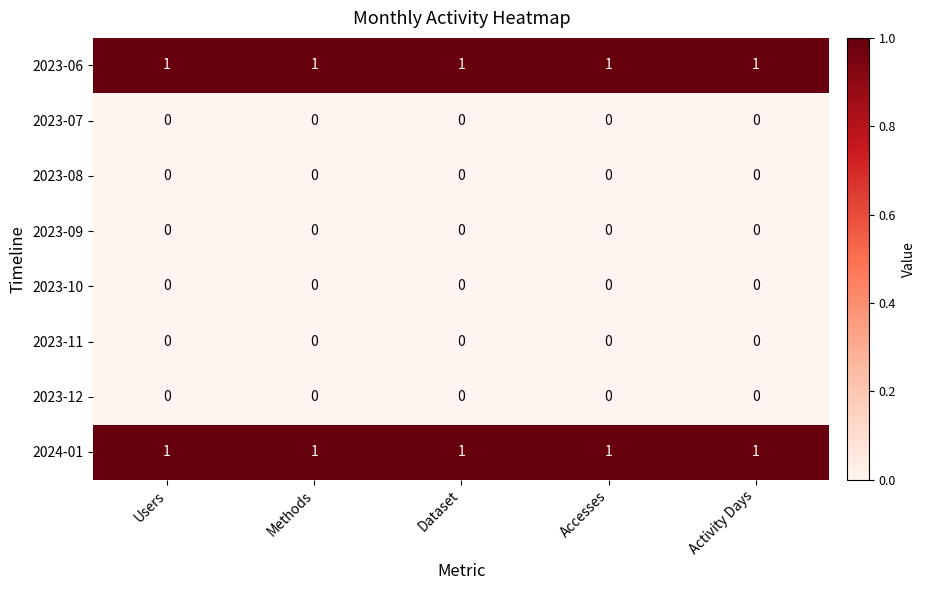

The 2023-06 series shows 0 at Accesses. True or false?

False